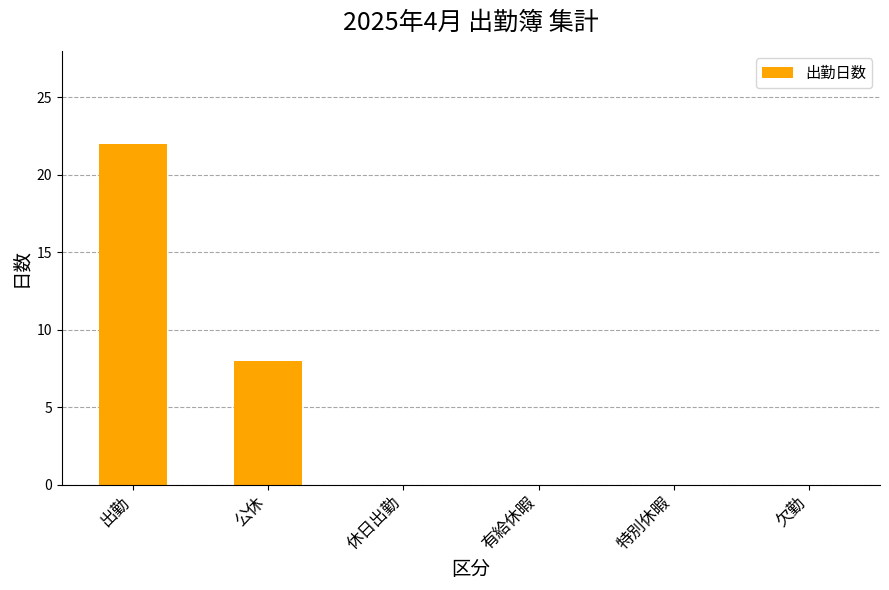

True or false: the data shows -11 at 欠勤.

False